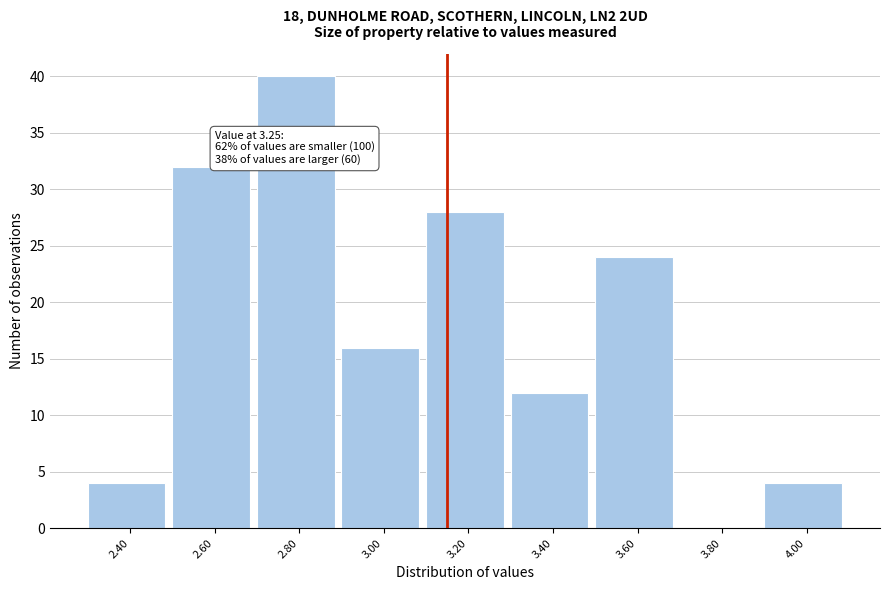

Reading right to left, what are all the values shown in this chart?

4.00=4	3.80=0	3.60=24	3.40=12	3.20=28	3.00=16	2.80=40	2.60=32	2.40=4